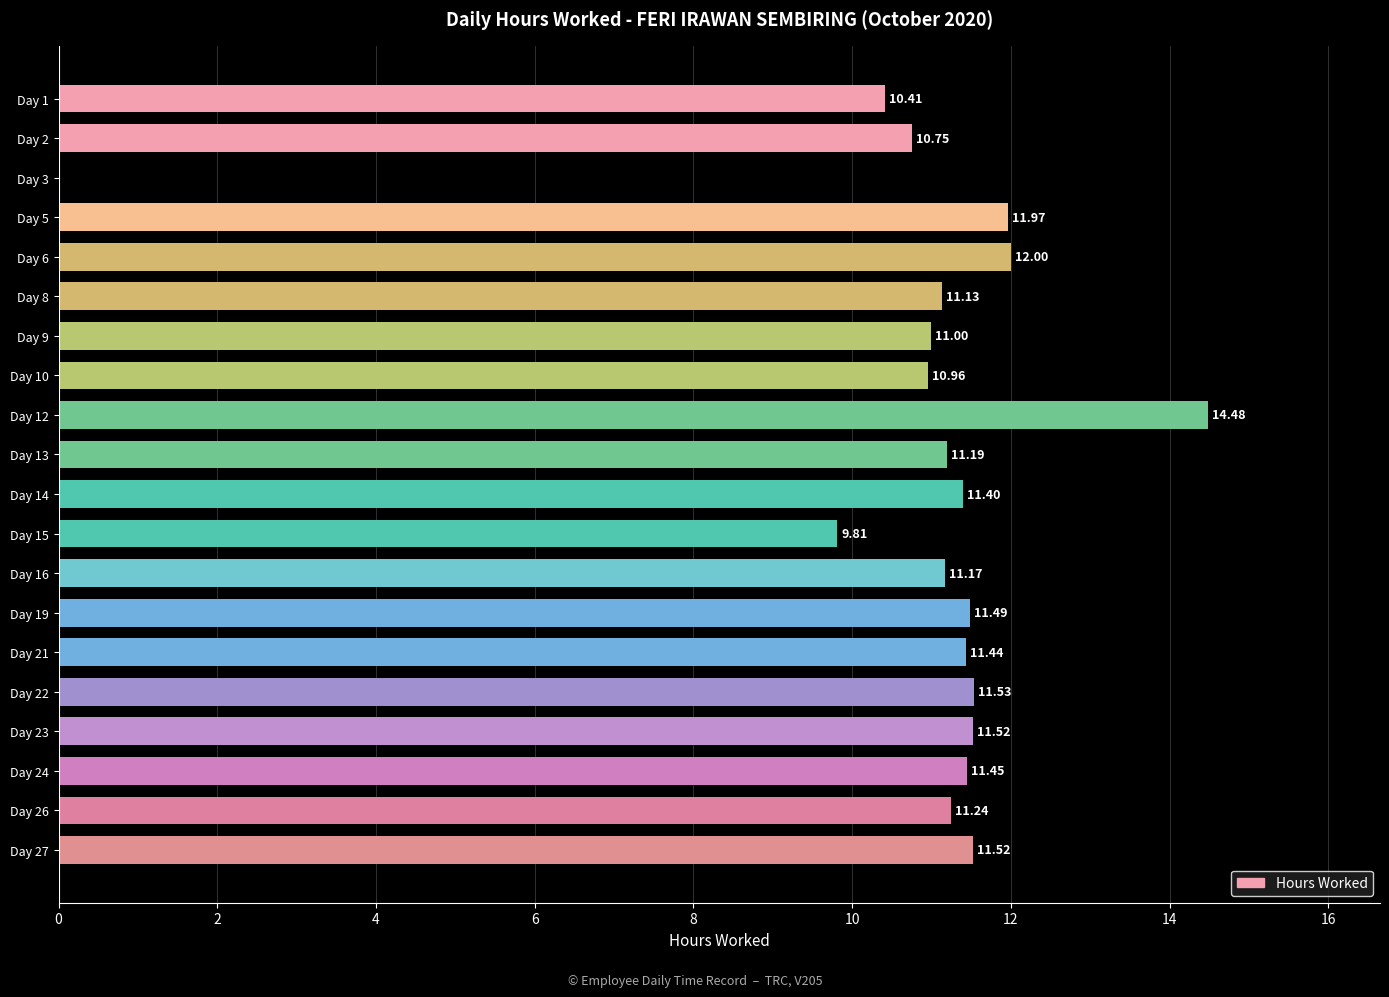

Does the chart contain stacked bars?

No